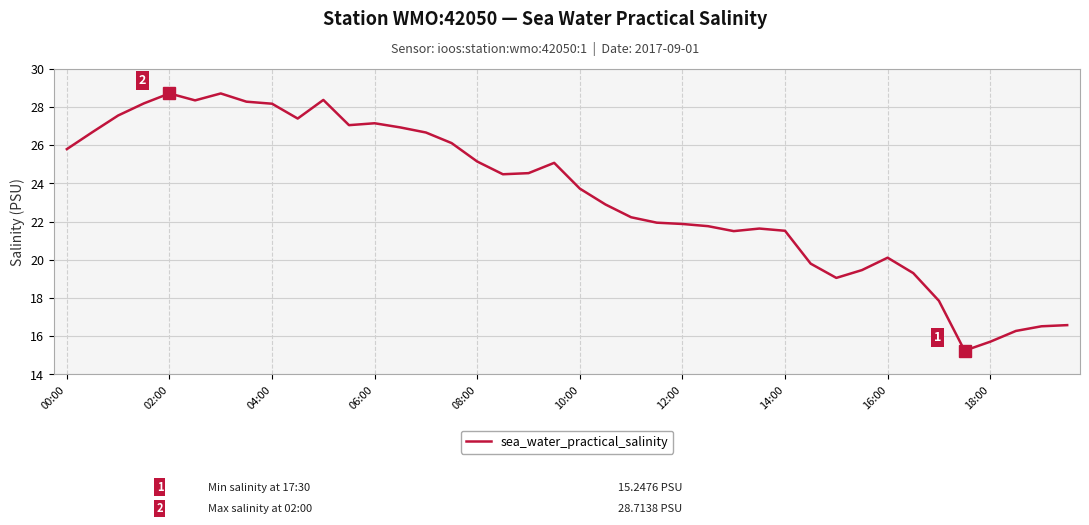

What is the smallest value displayed?

15.2